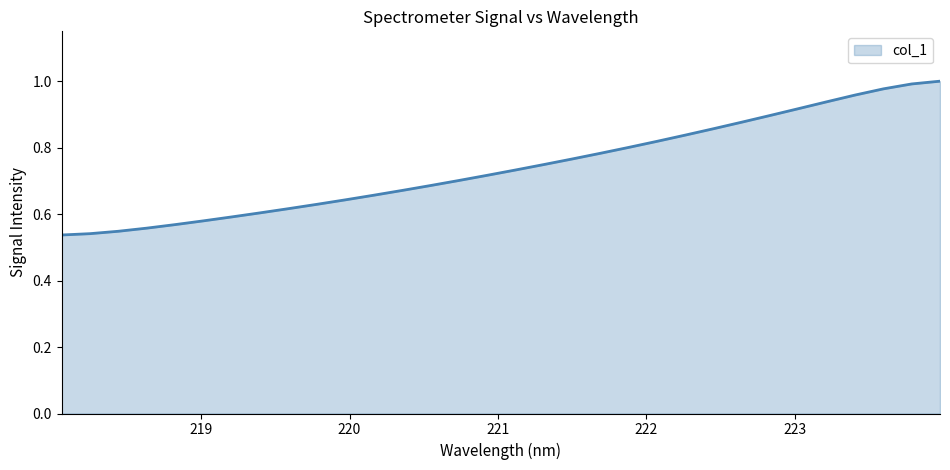

What is the smallest value displayed?

0.5